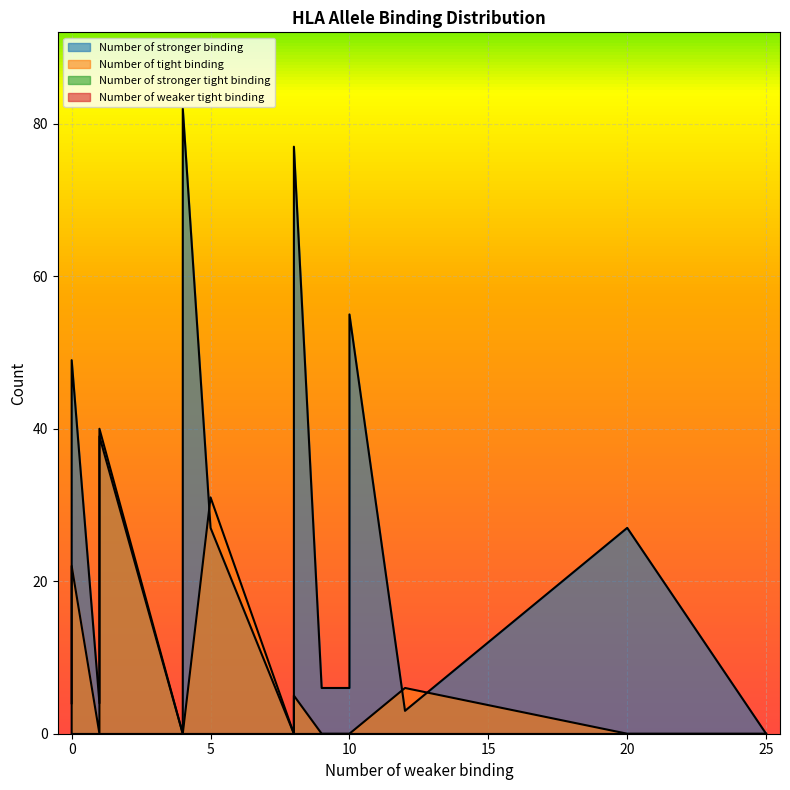

How many lines are shown in the chart?

2